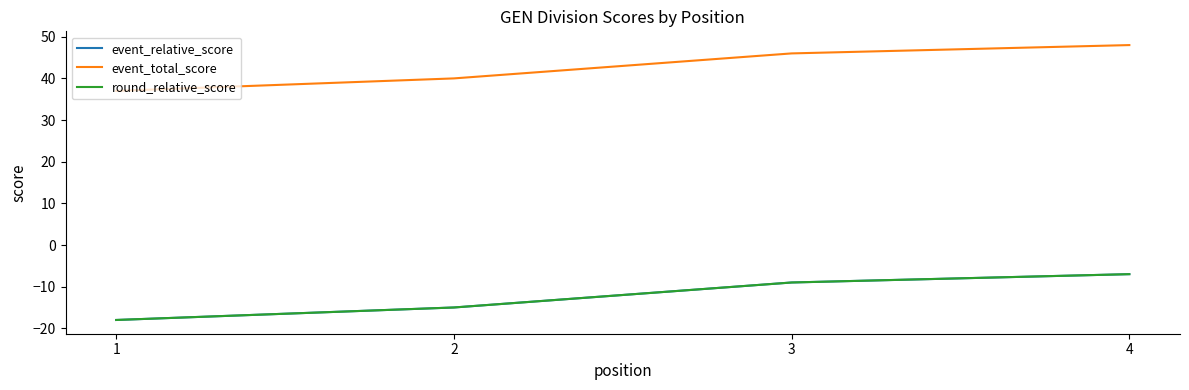

Does the chart have visible grid lines?

No